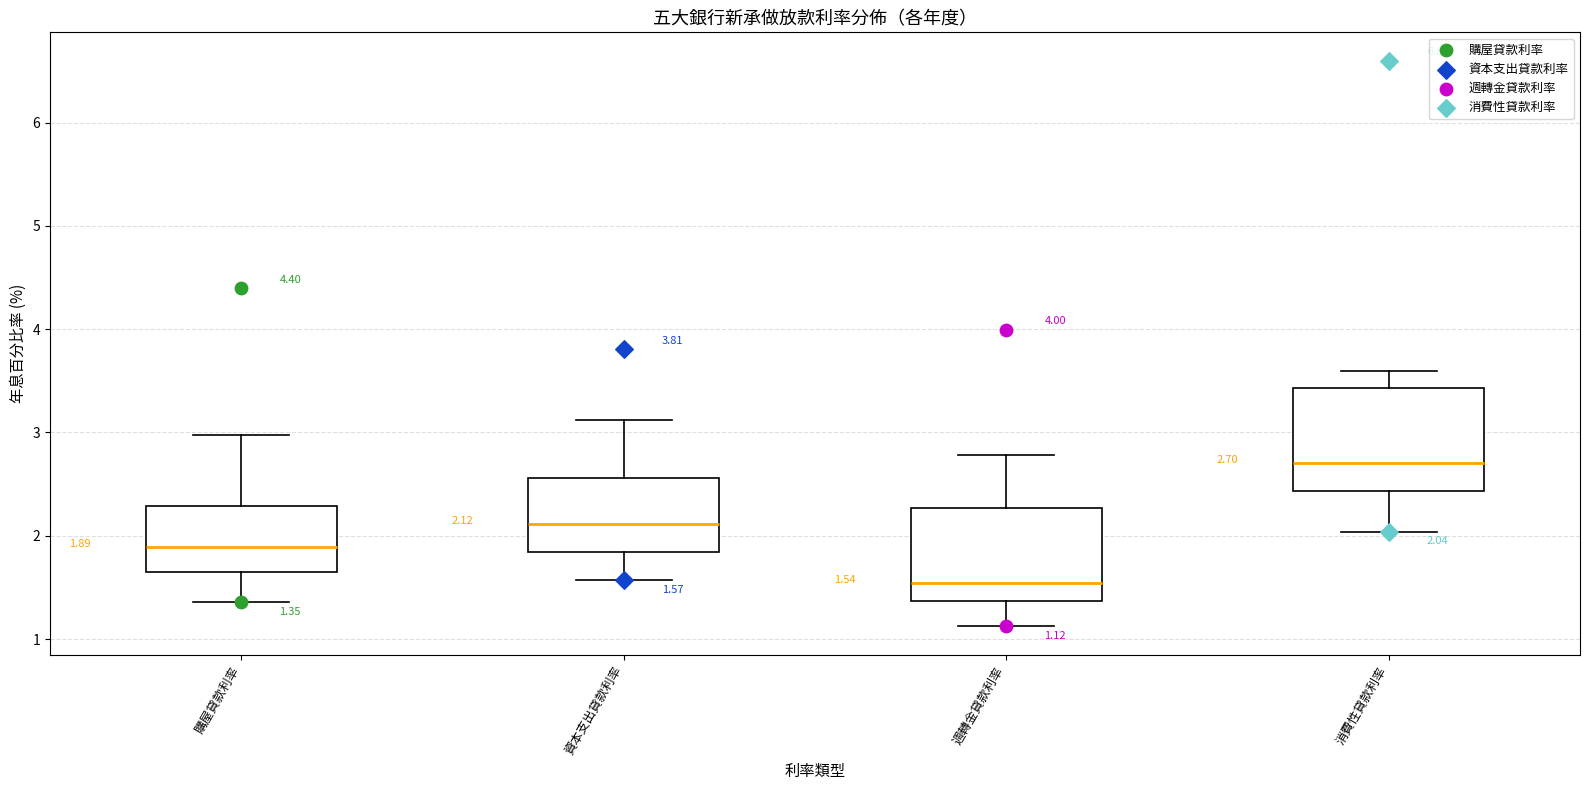

Which box has the highest median line?

消費性貸款利率